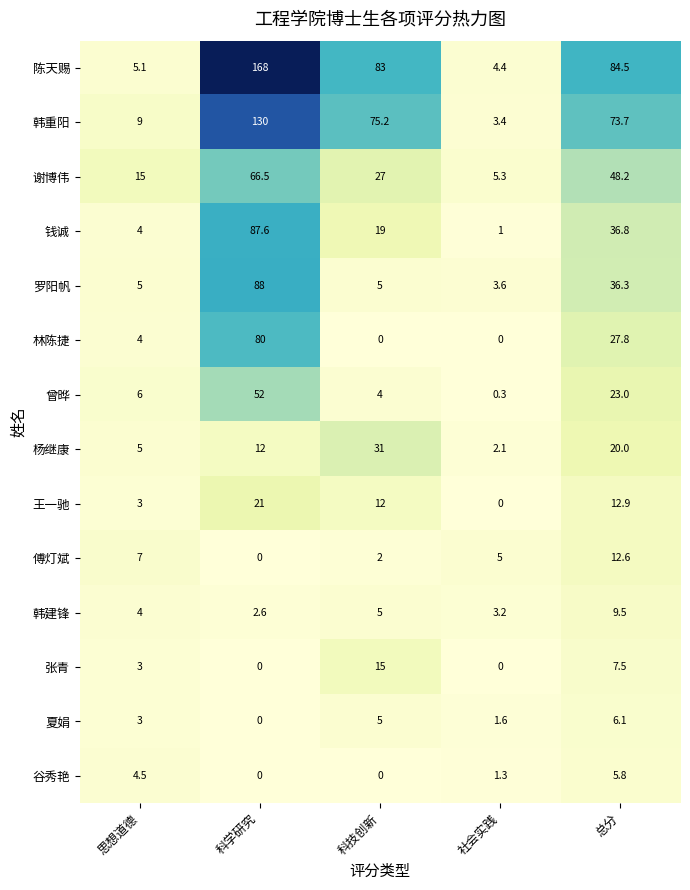

What is the spread (max minus min) of values at 思想道德?

12.0